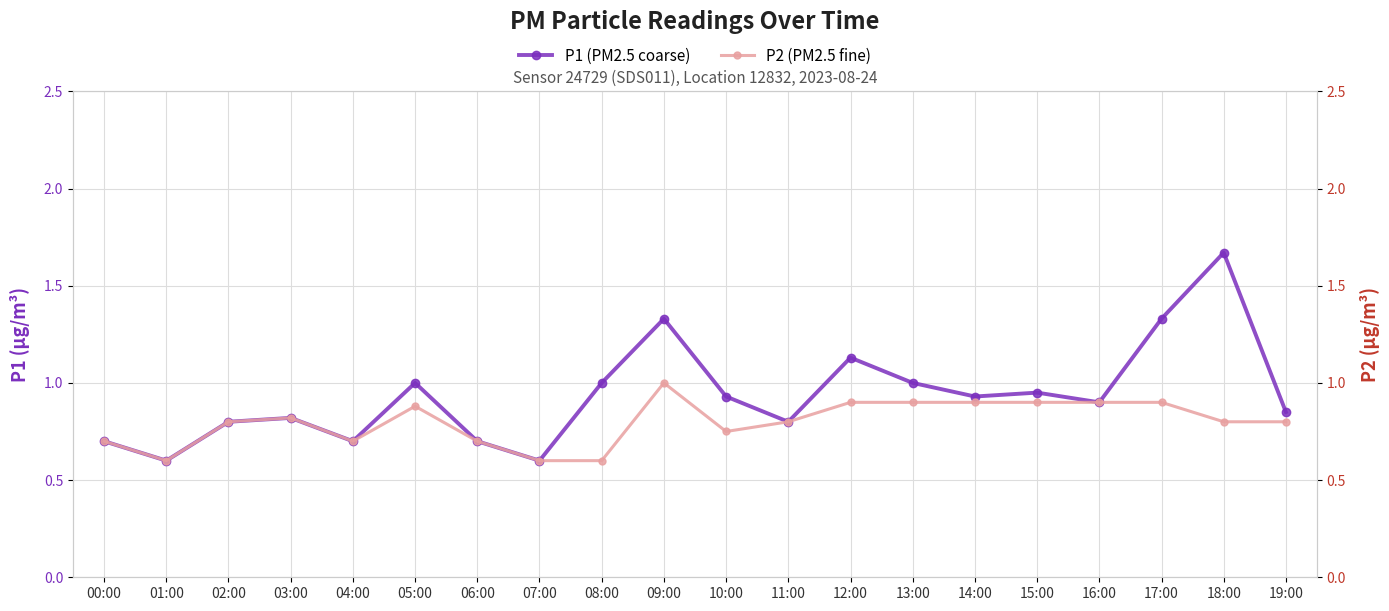

Count the number of data series in this chart.

2